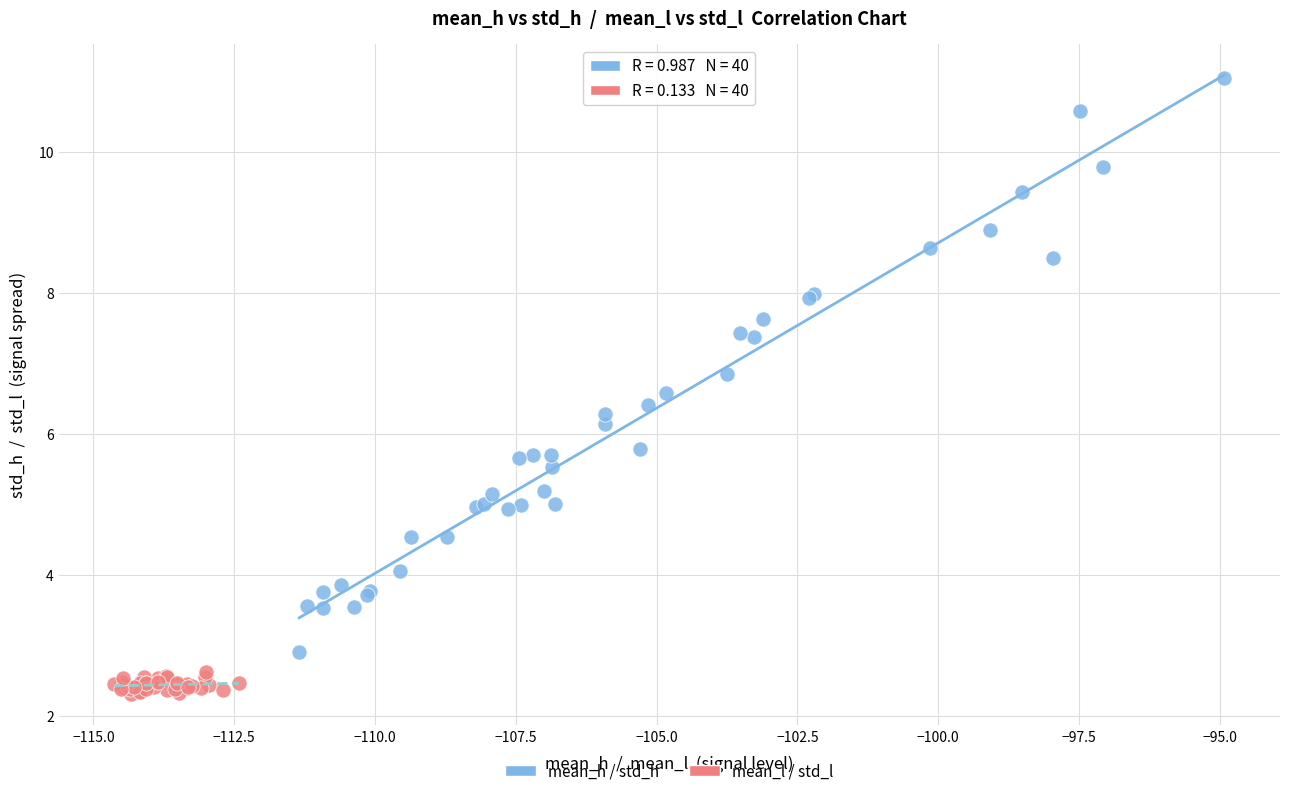

Which series reaches the minimum Y coordinate?

mean_l / std_l